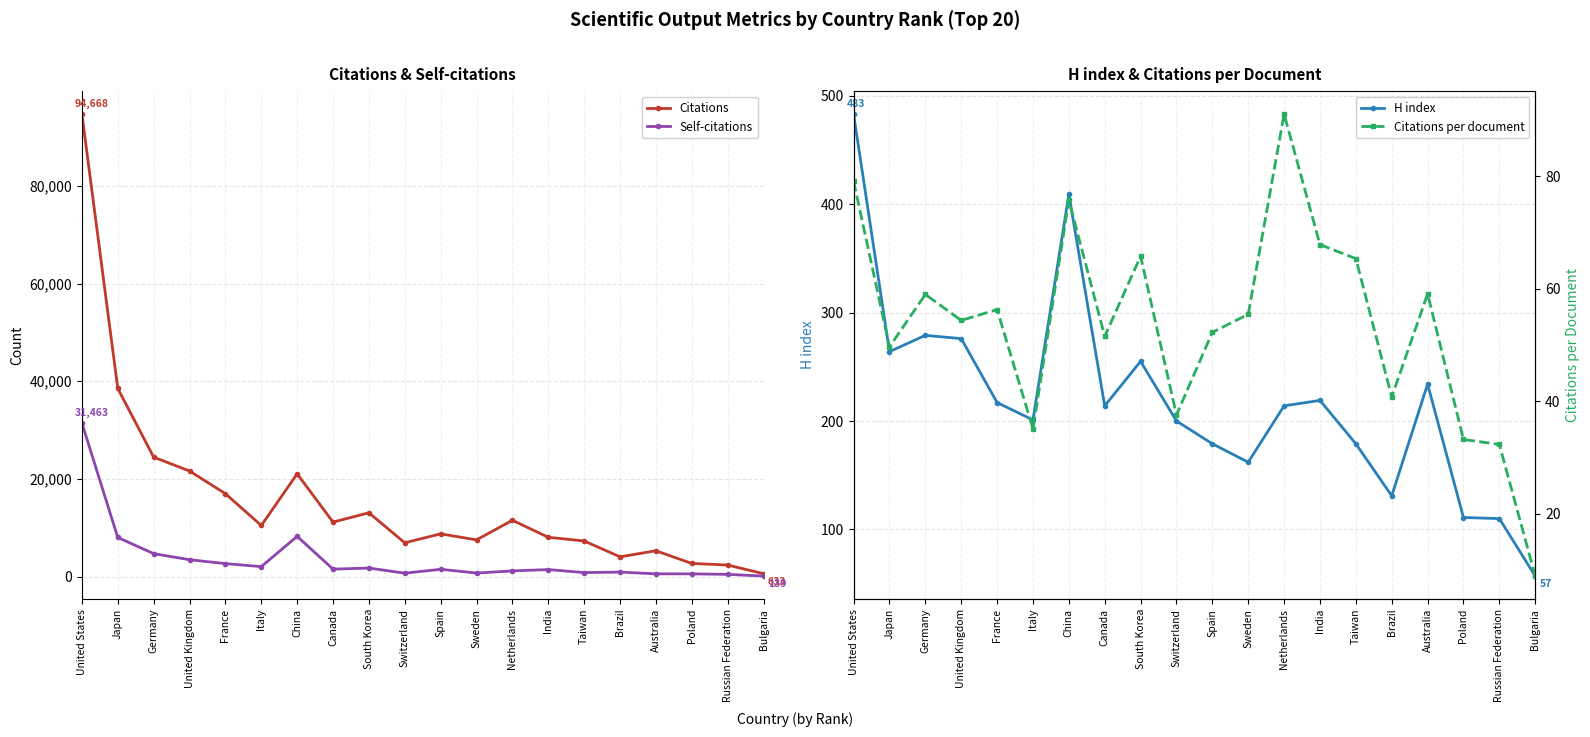

What is the difference between the maximum and minimum values in the Self-citations series?

31324